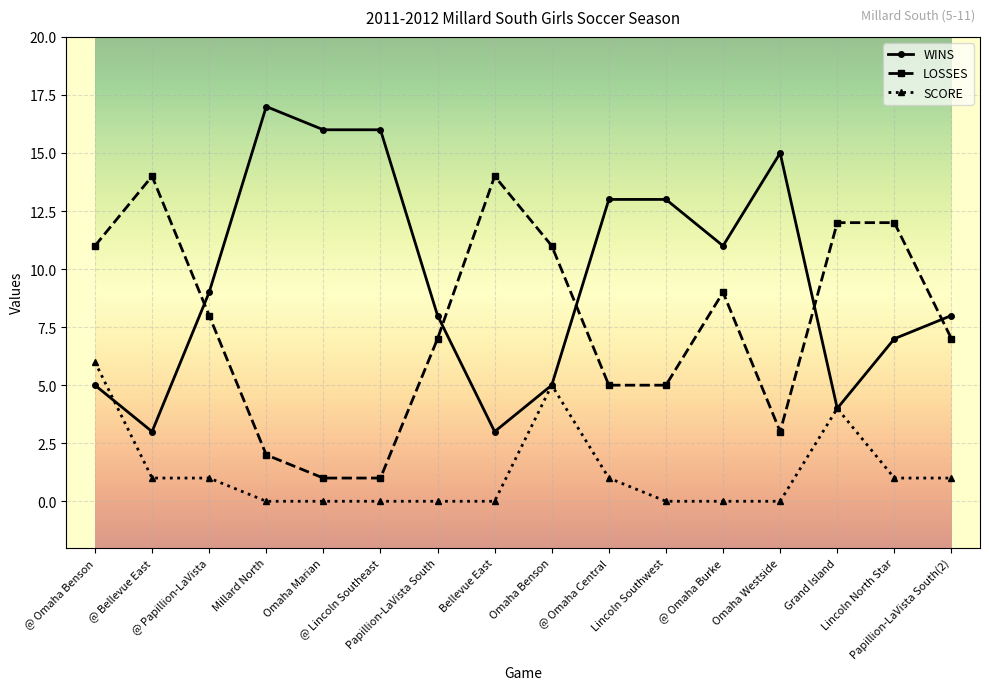

What is the sum of the WINS values at @ Lincoln Southeast and @ Omaha Benson?

21